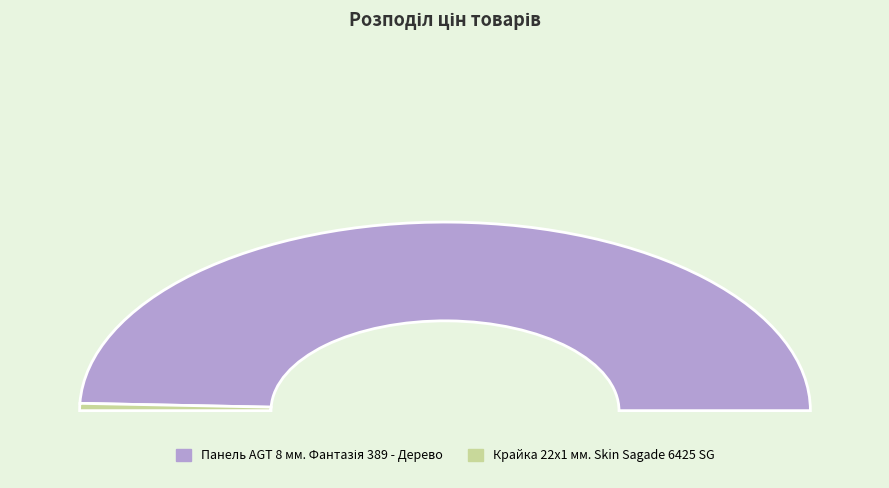

Which slice is the smallest?

Крайка 22x1 мм. Skin Sagade 6425 SG